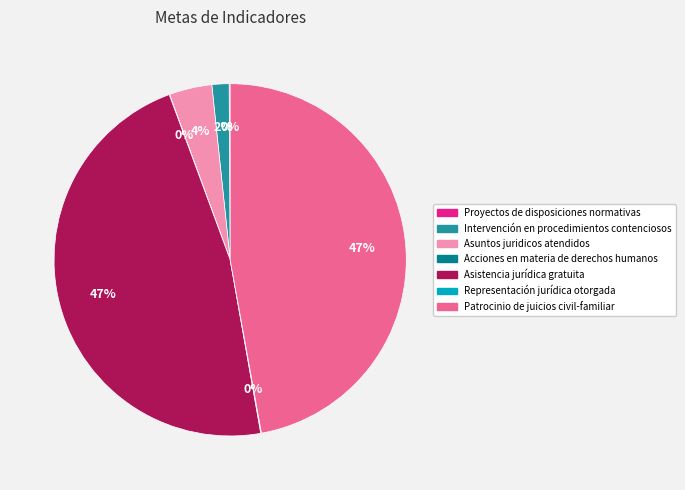

To the nearest percent, what percentage of the pie is Asistencia jurídica gratuita?

47%